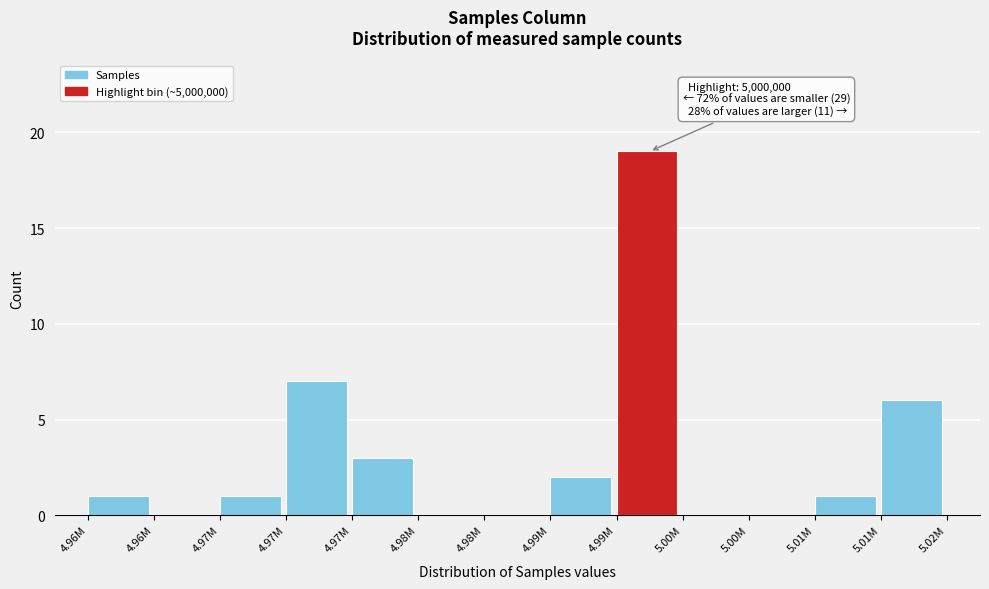

How many categories are shown in the chart?

13